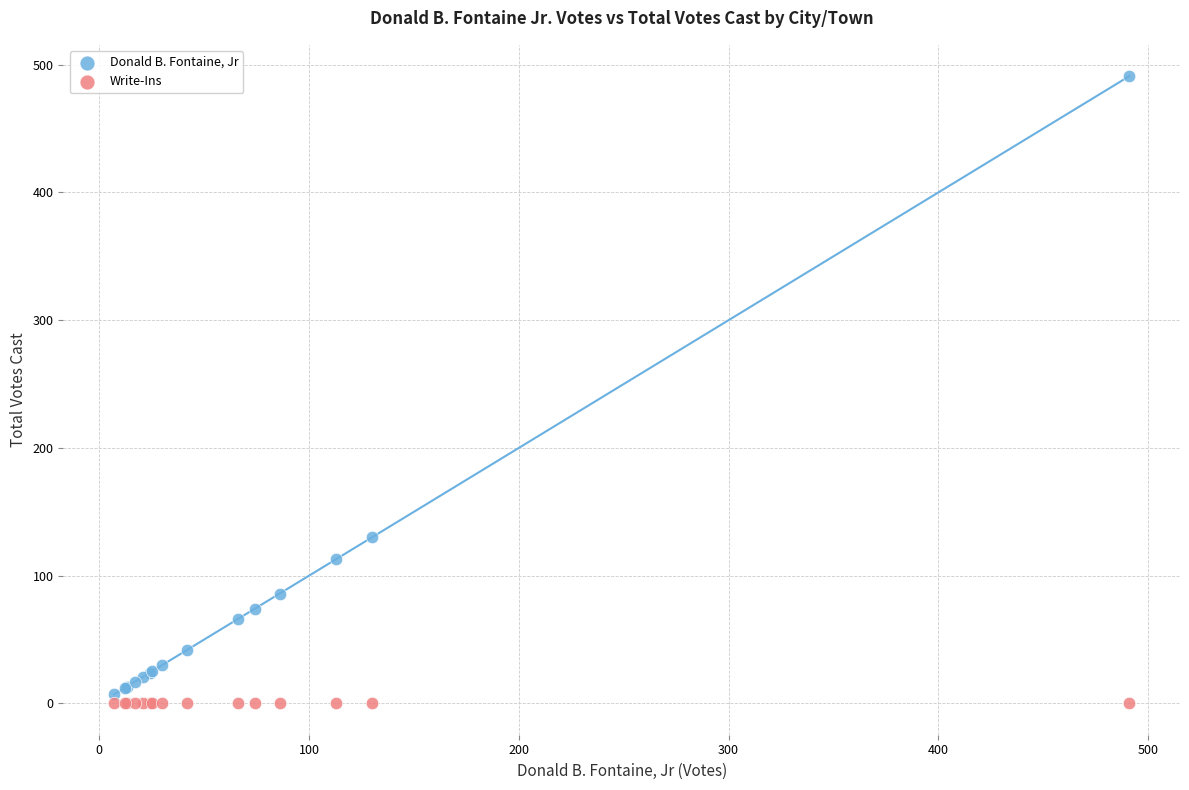

In the Donald B. Fontaine, Jr series, what Y value is closest to 249?

130